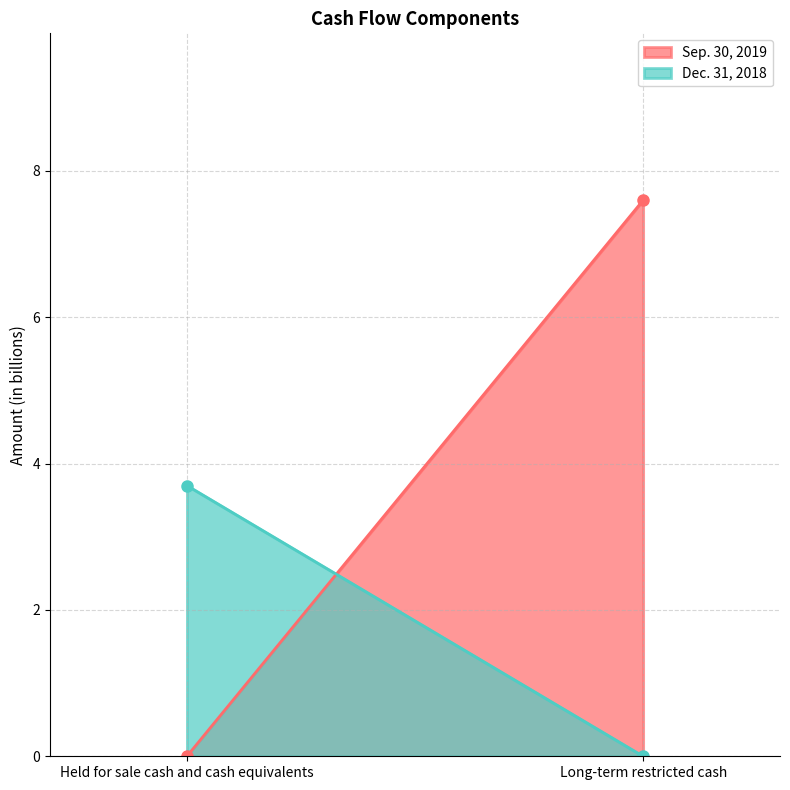

Reading left to right, list all the values displayed in this chart.

Sep. 30, 2019: Held for sale cash and cash equivalents=0.0	Long-term restricted cash=7.6
Dec. 31, 2018: Held for sale cash and cash equivalents=3.7	Long-term restricted cash=0.0